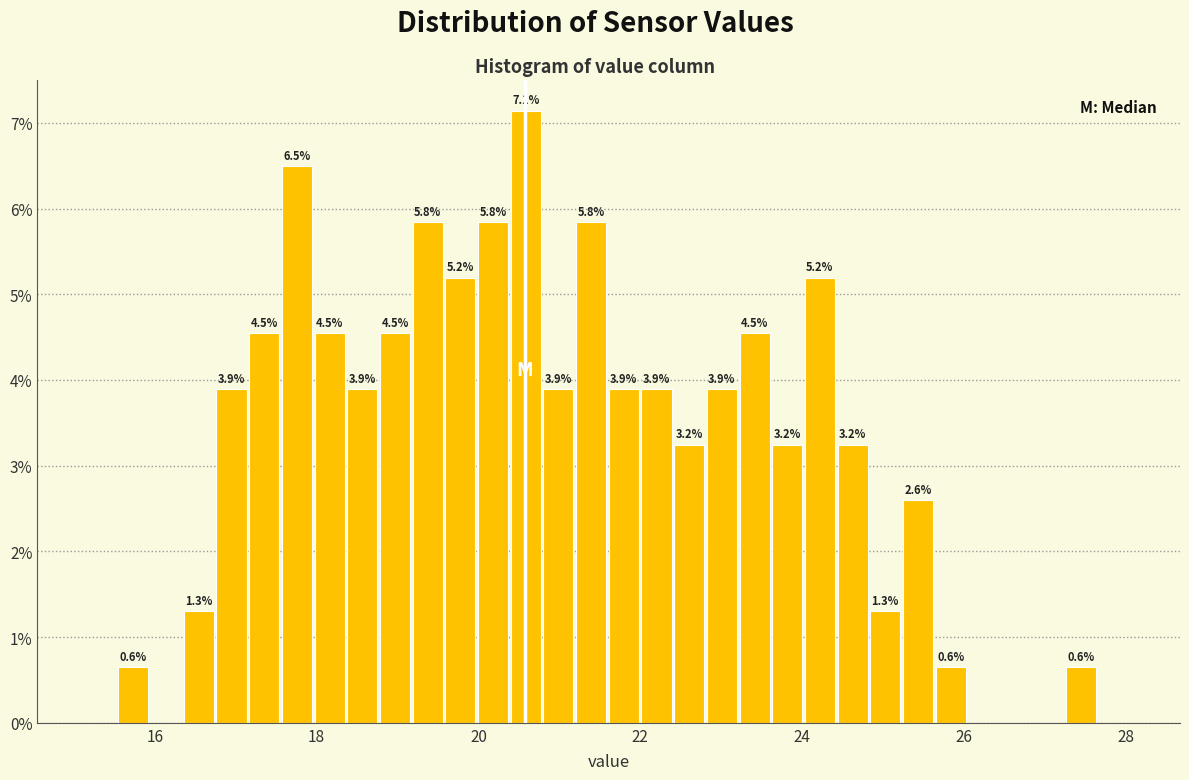

Around what value on the x-axis is the tallest bar? Give the approximate position of its centre, as read against the axis.

20.6